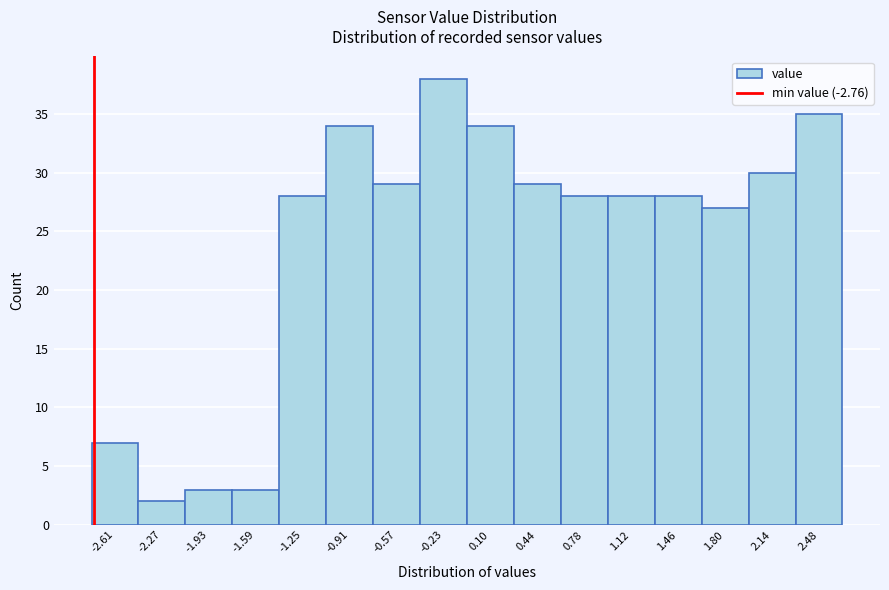

What is the height of the bar covering -0.40 to -0.05 on the x-axis? Neither the bar edges nor the heights are printed on the chart, so give them approximately, as read against the axes.

38